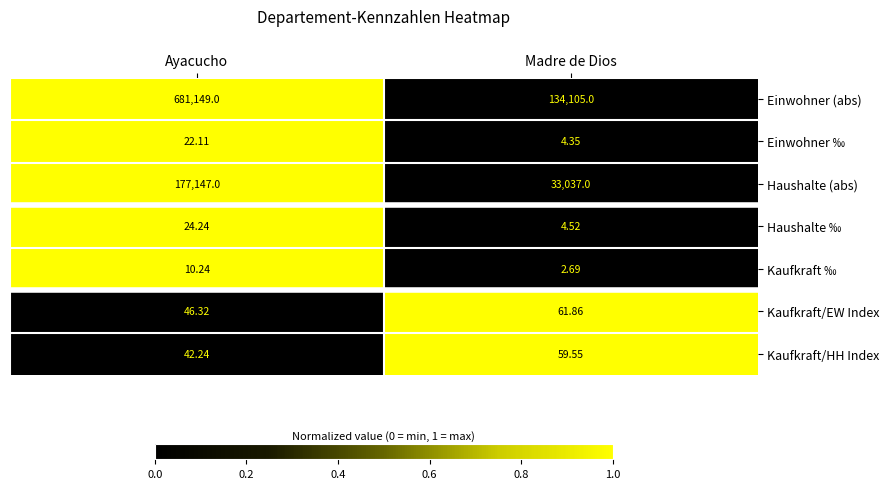

At which label does Kaufkraft/HH Index first exceed 59?

Madre de Dios